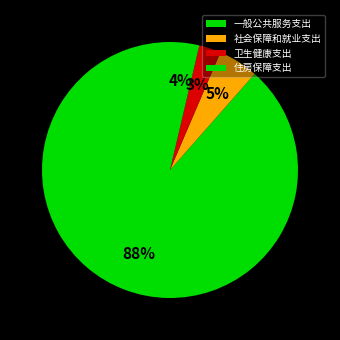

How many segments does this pie chart have?

4